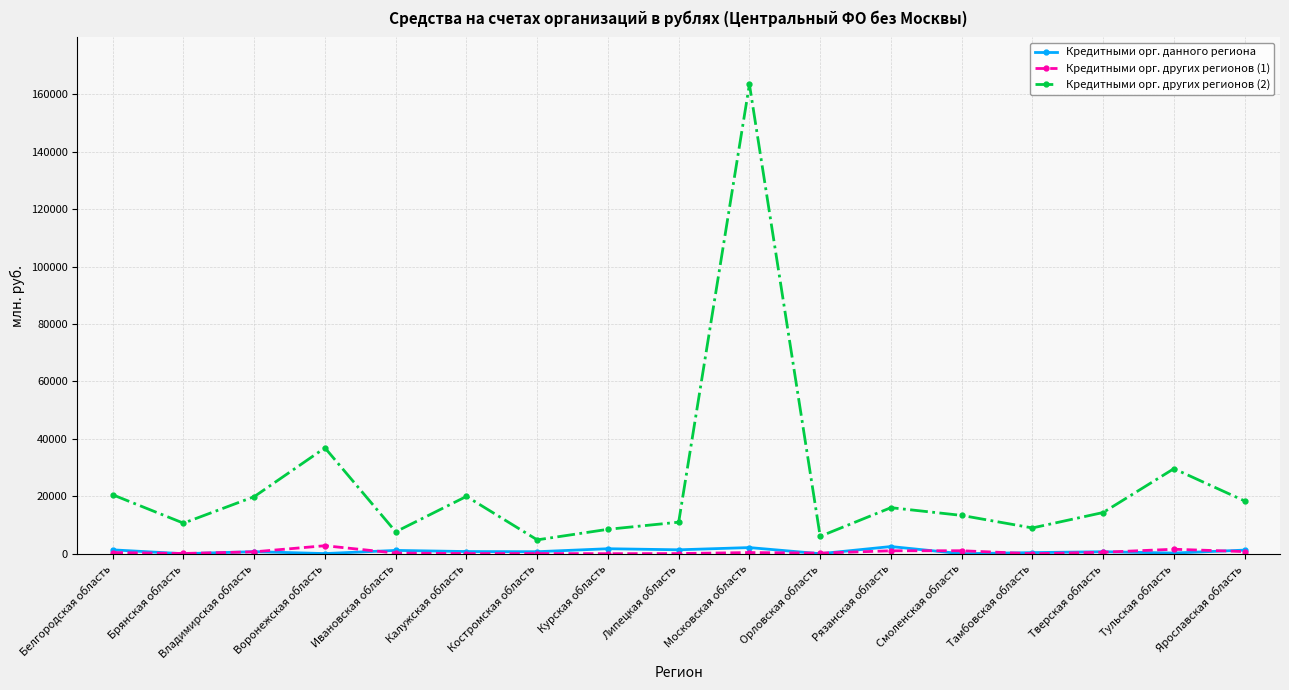

What is the lowest value of the Кредитными орг. других регионов (2) series?

4822